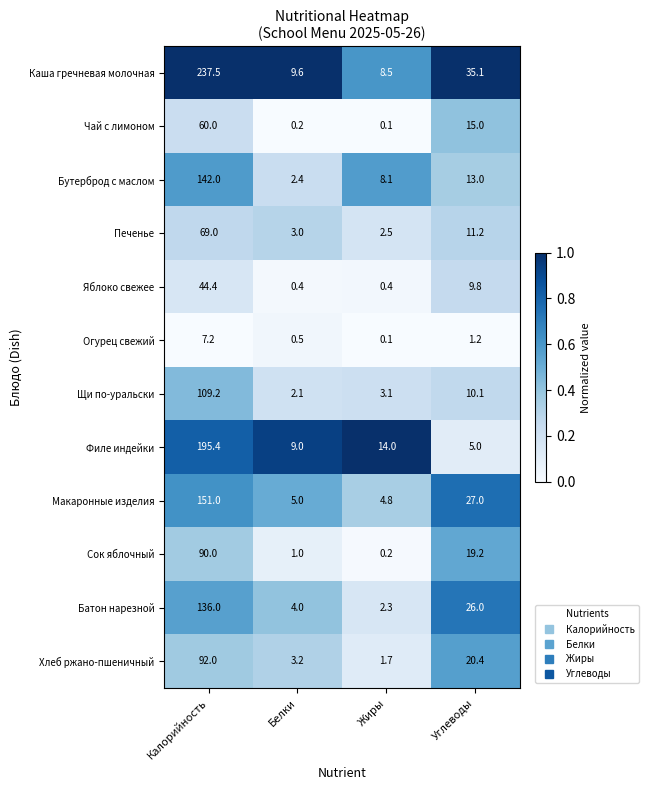

The value of Яблоко свежее at Калорийность is 44.4. True or false?

True